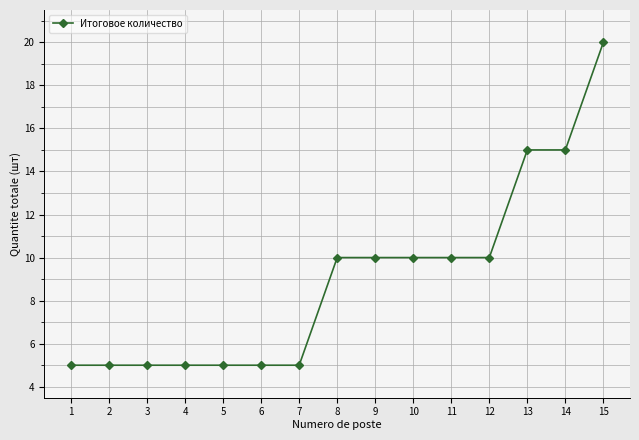

True or false: the data shows 5 at 2.

True